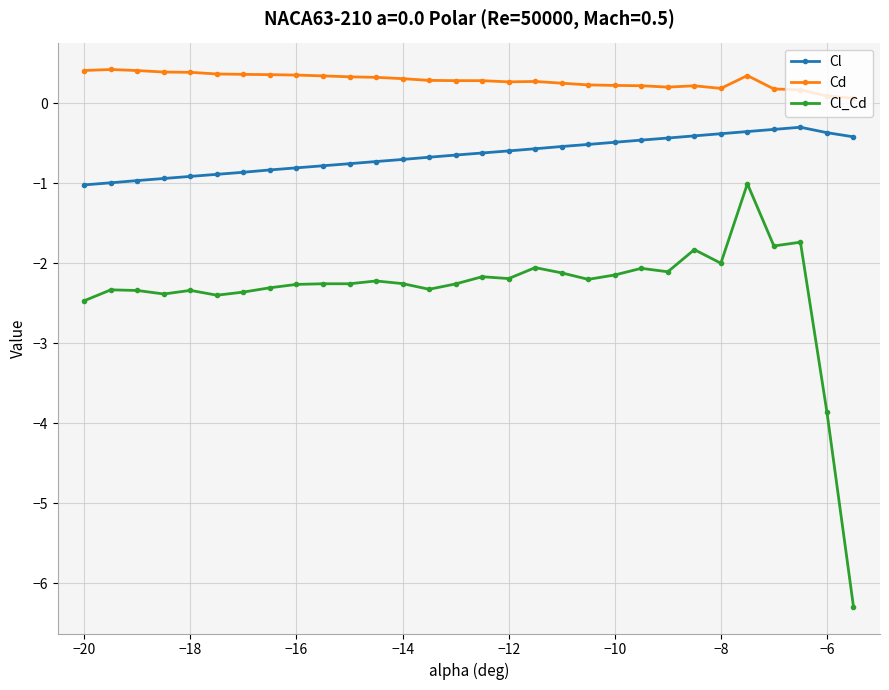

Which series has the widest spread of values?

Cl_Cd